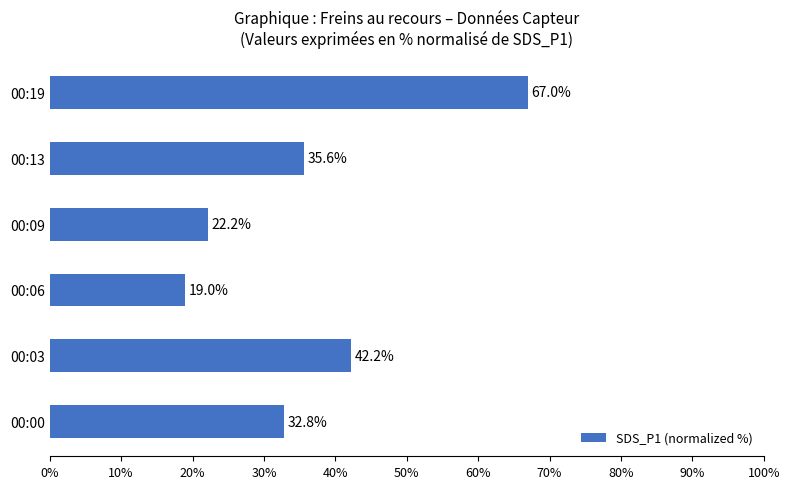

Which label corresponds to the smallest value in the chart?

00:06